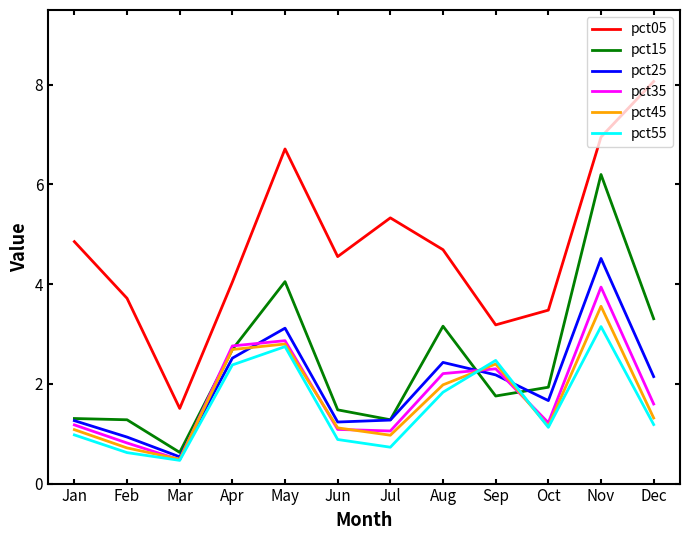

Is the value of pct55 at Jun greater than the value of pct25 at Jun?

No